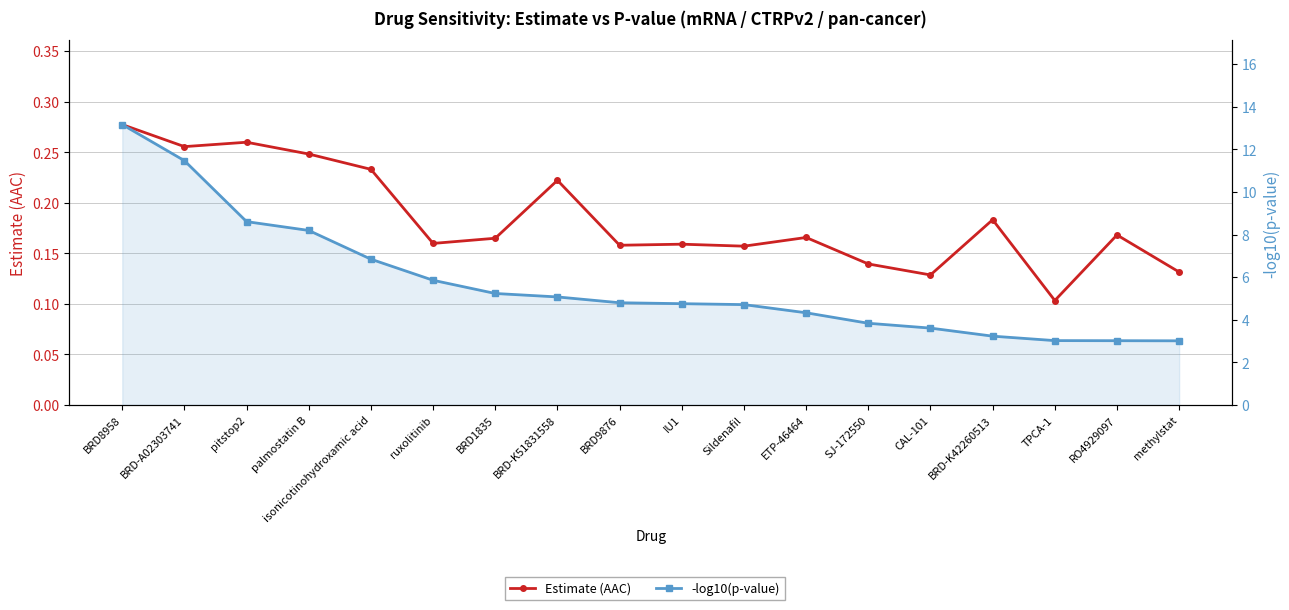

What is the approximate value of Estimate (AAC) at pitstop2?

0.3